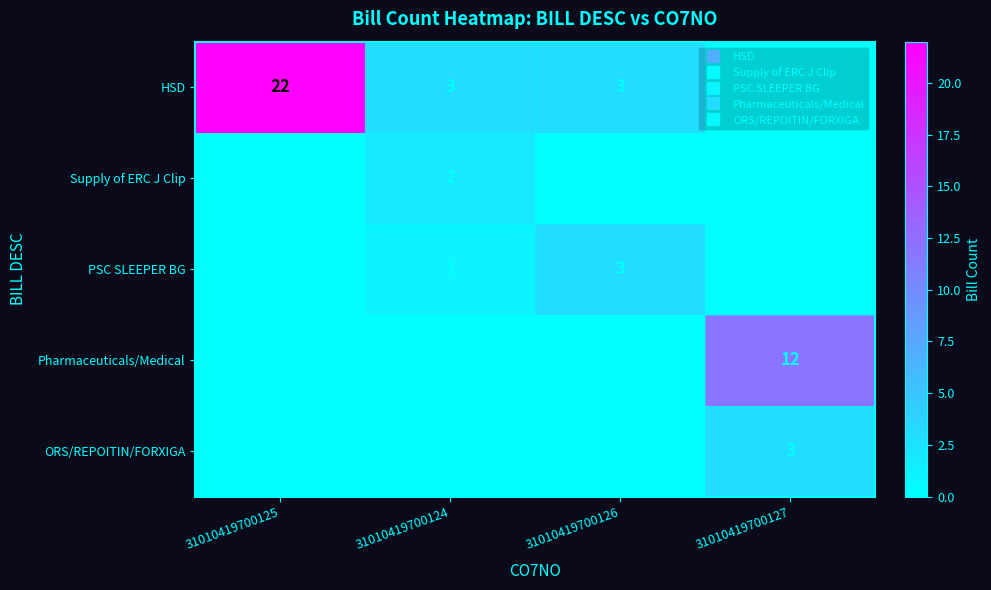

What is the difference between the HSD values at 31010419700126 and 31010419700127?

3